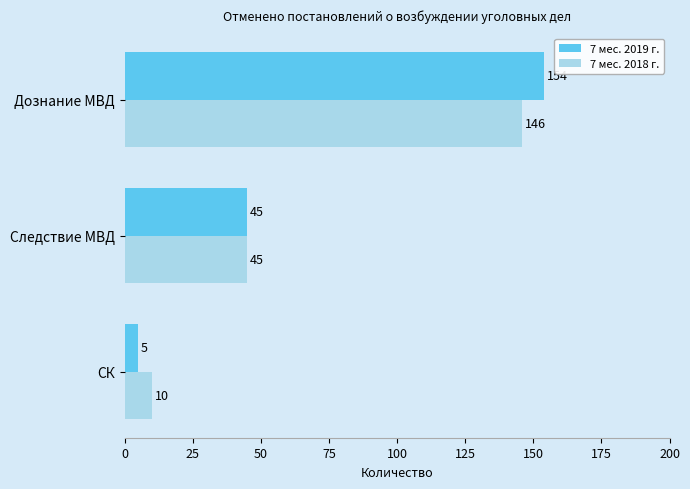

Which series has the largest total across all categories?

7 мес. 2019 г.